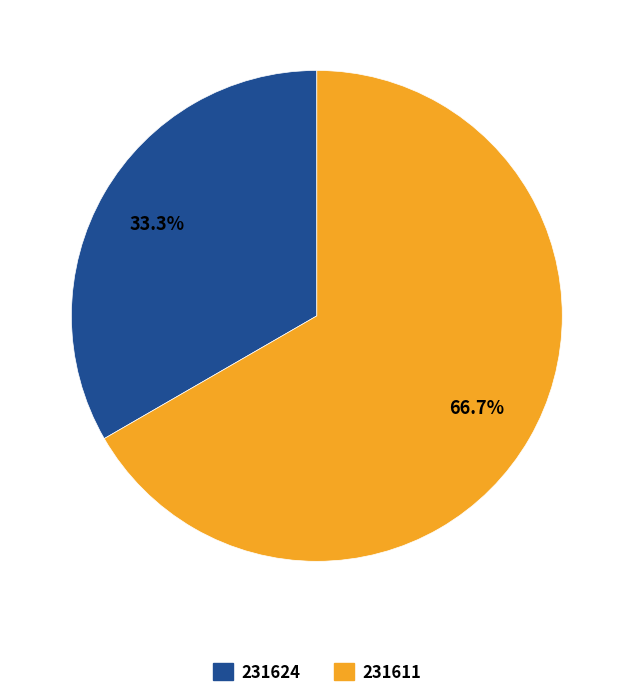

Rank the categories by value from highest to lowest.

231611, 231624